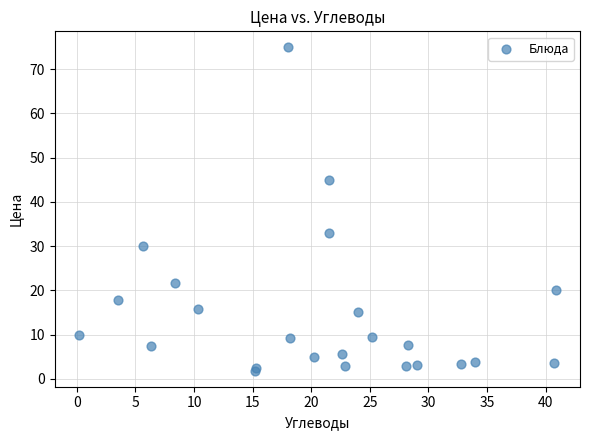

What Y value in the scatter plot is closest to 38?

32.9